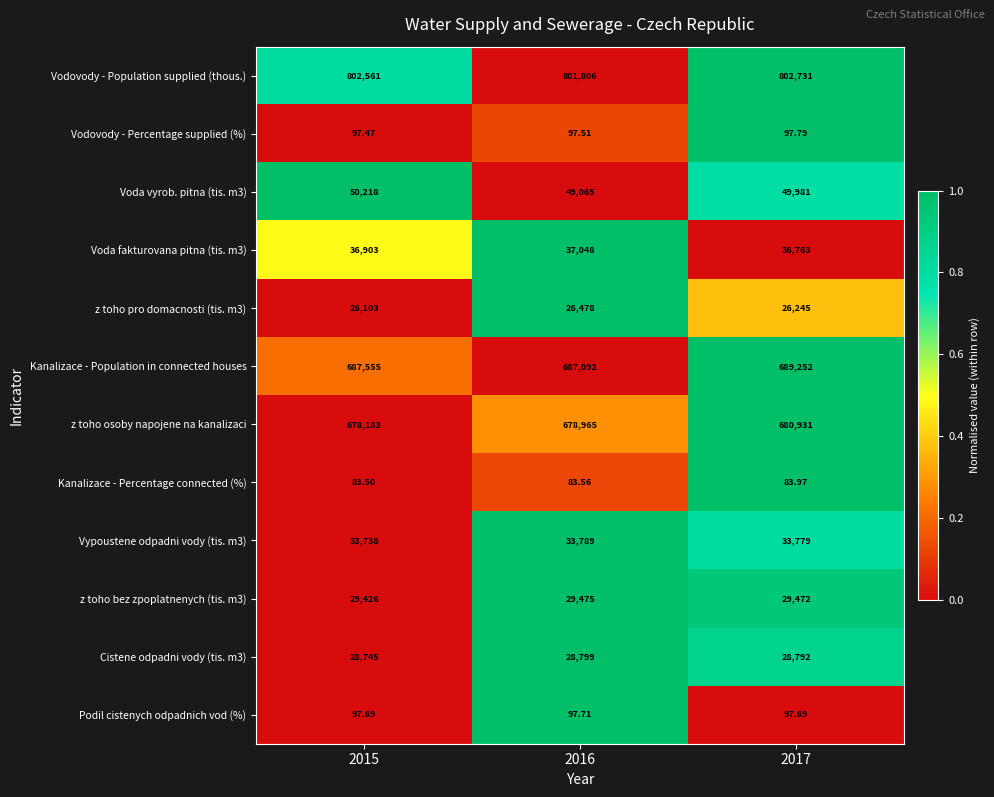

Which label corresponds to the largest value in the chart?

2017